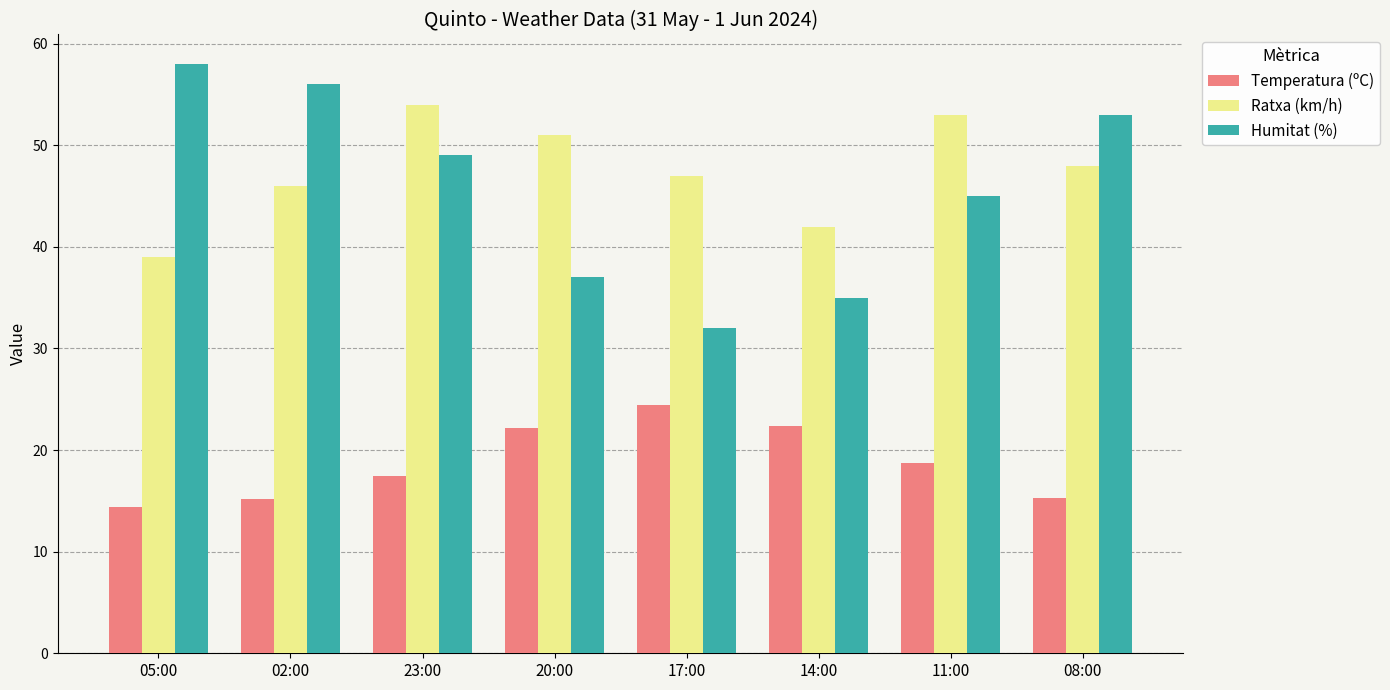

At how many categories does at least one series exceed 25?

8